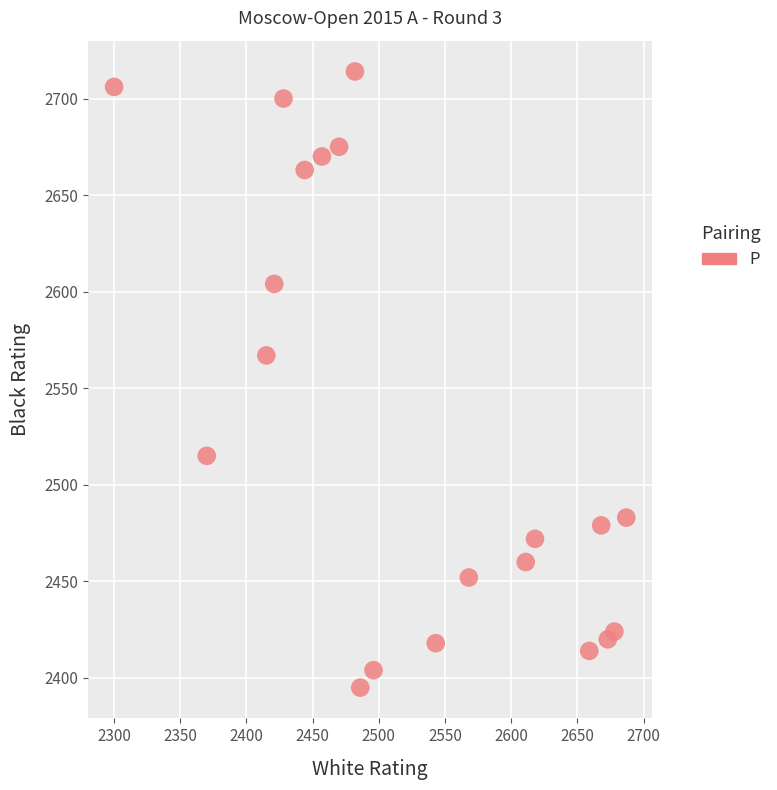

What Y value in the scatter plot is closest to 2554?

2567